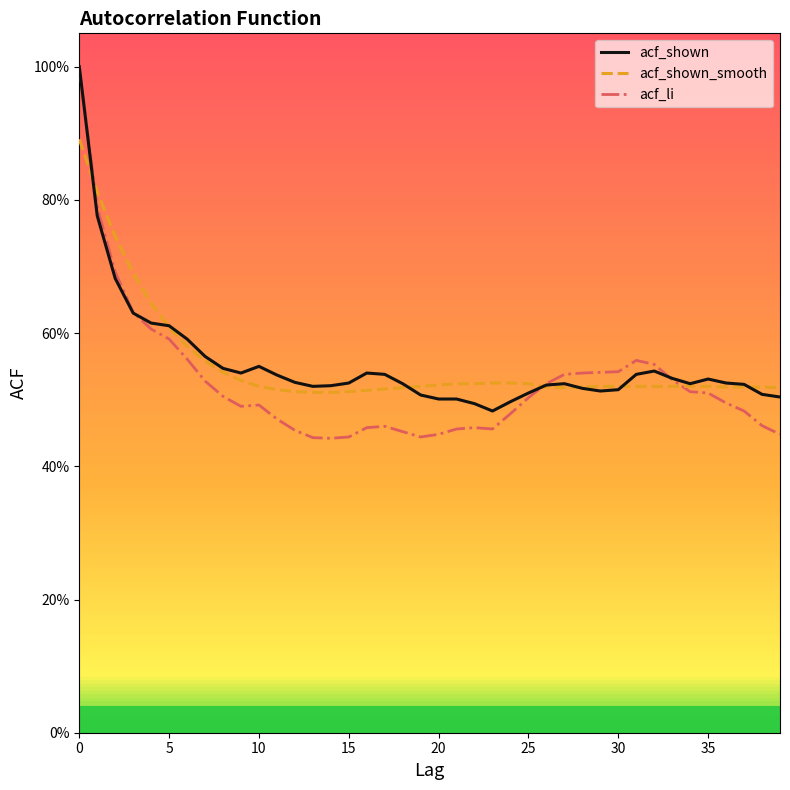

Does the chart display data point markers on the line(s)?

No